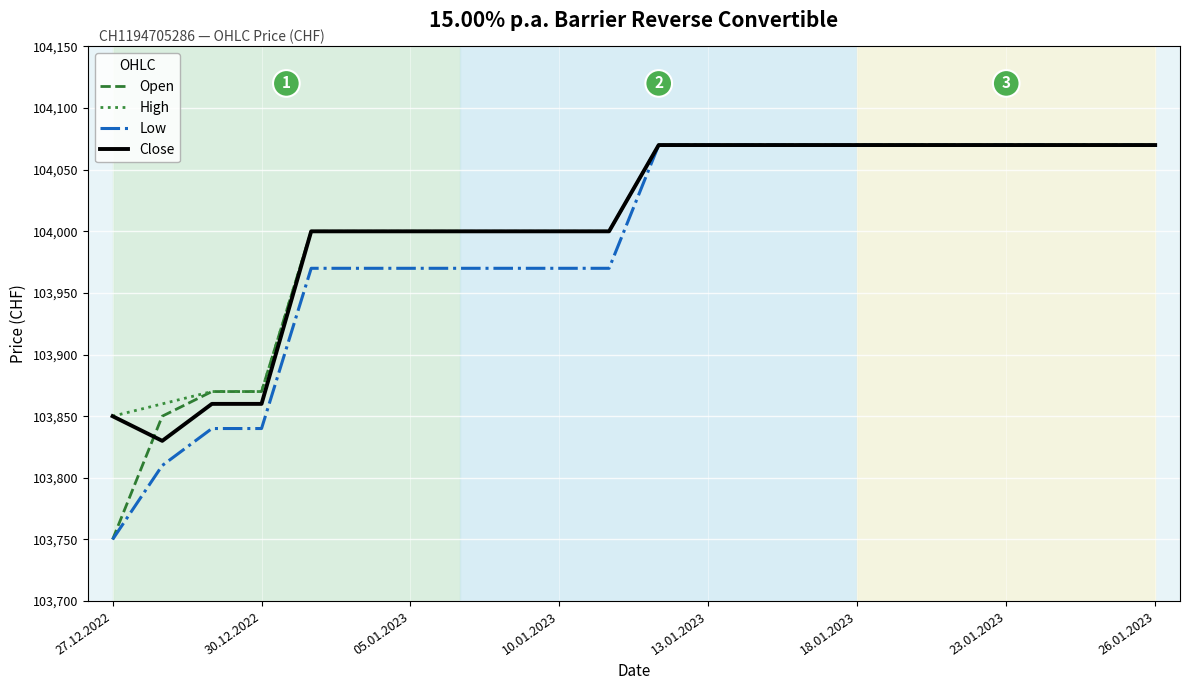

Is this an area chart (filled region under the line)?

No